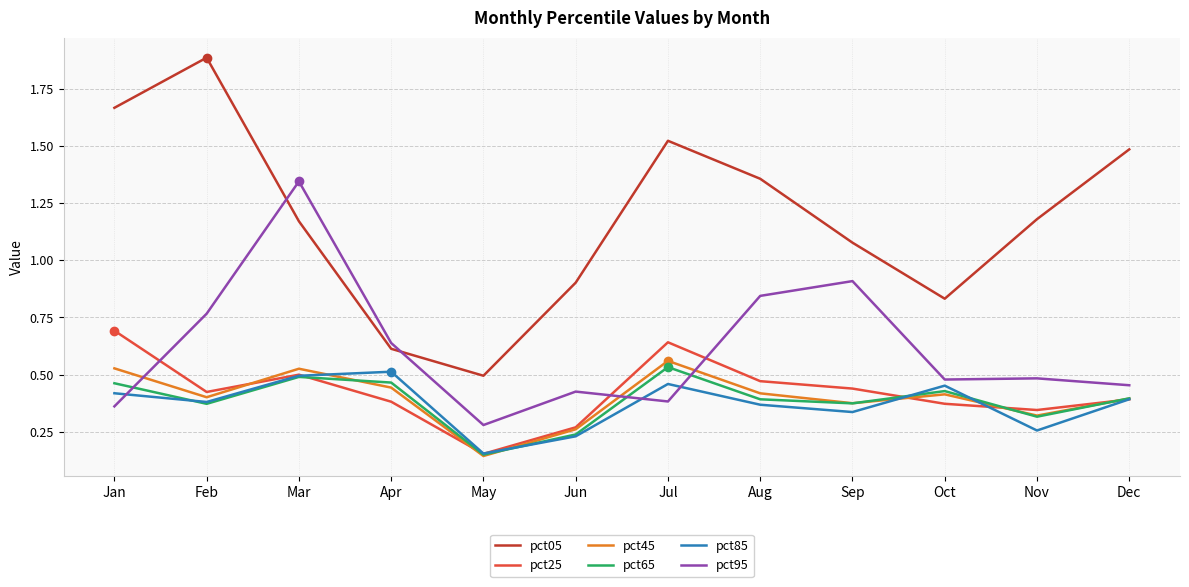

What is the maximum value for pct25?

0.7